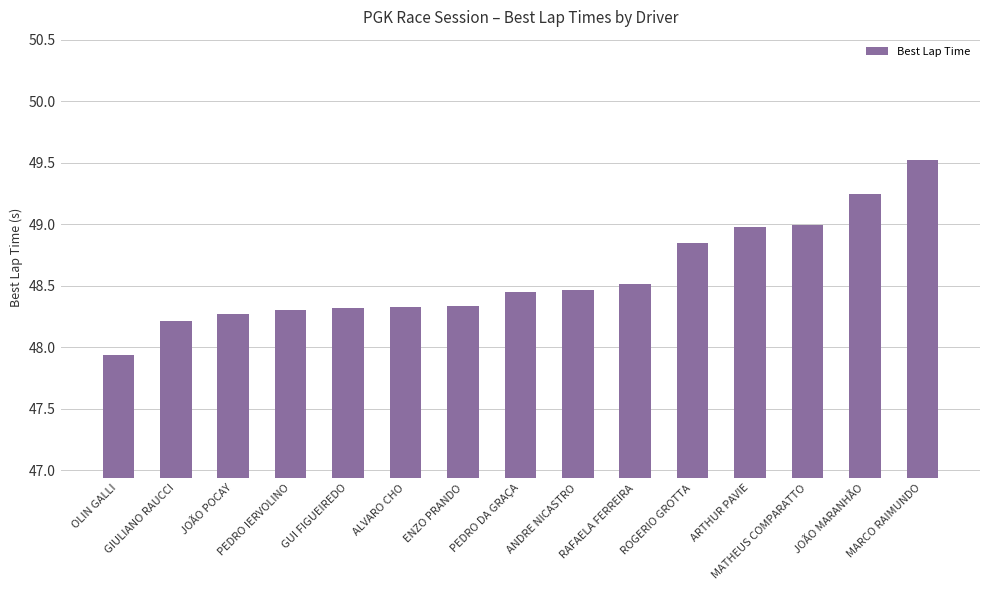

What value does the data have at GIULIANO RAUCCI?

48.2